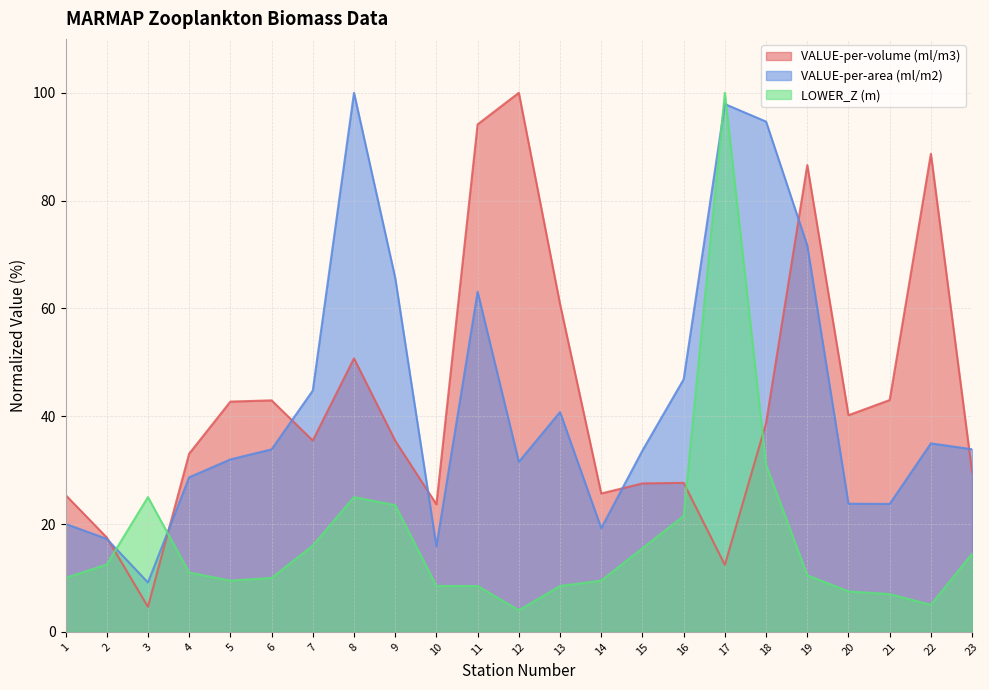

Is it true that VALUE-per-area (ml/m2) equals 63.1 at 11?

True